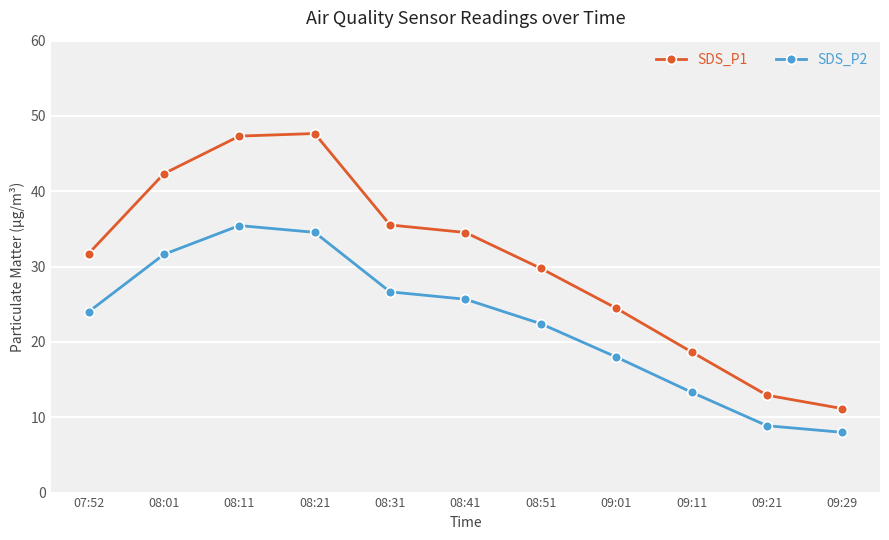

What is the sum of the SDS_P1 values at 08:31 and 08:51?

65.3